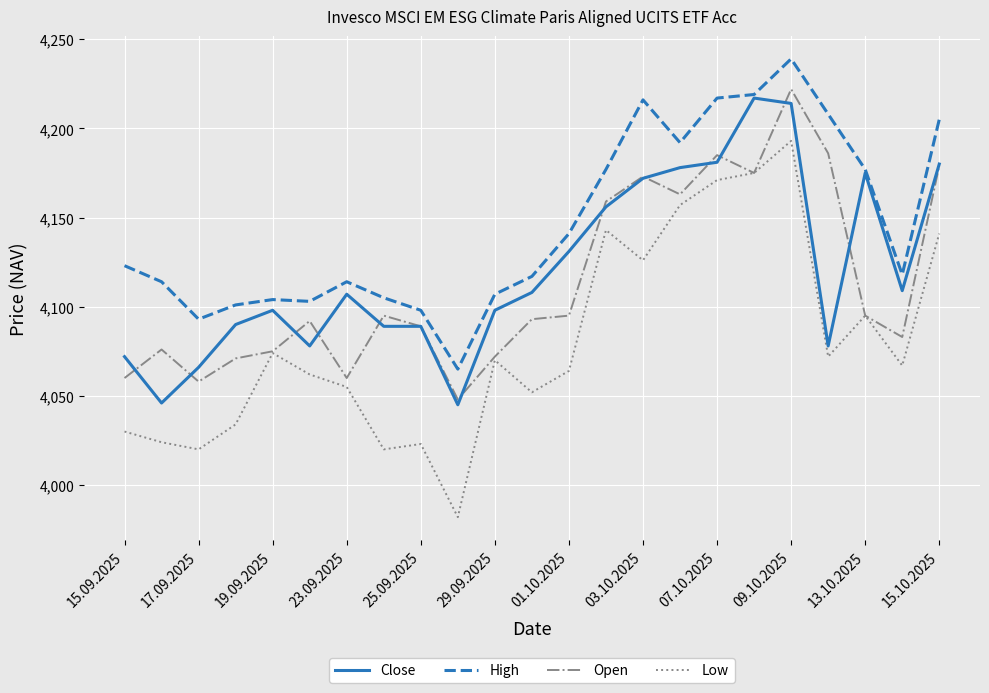

Does the chart have visible grid lines?

Yes